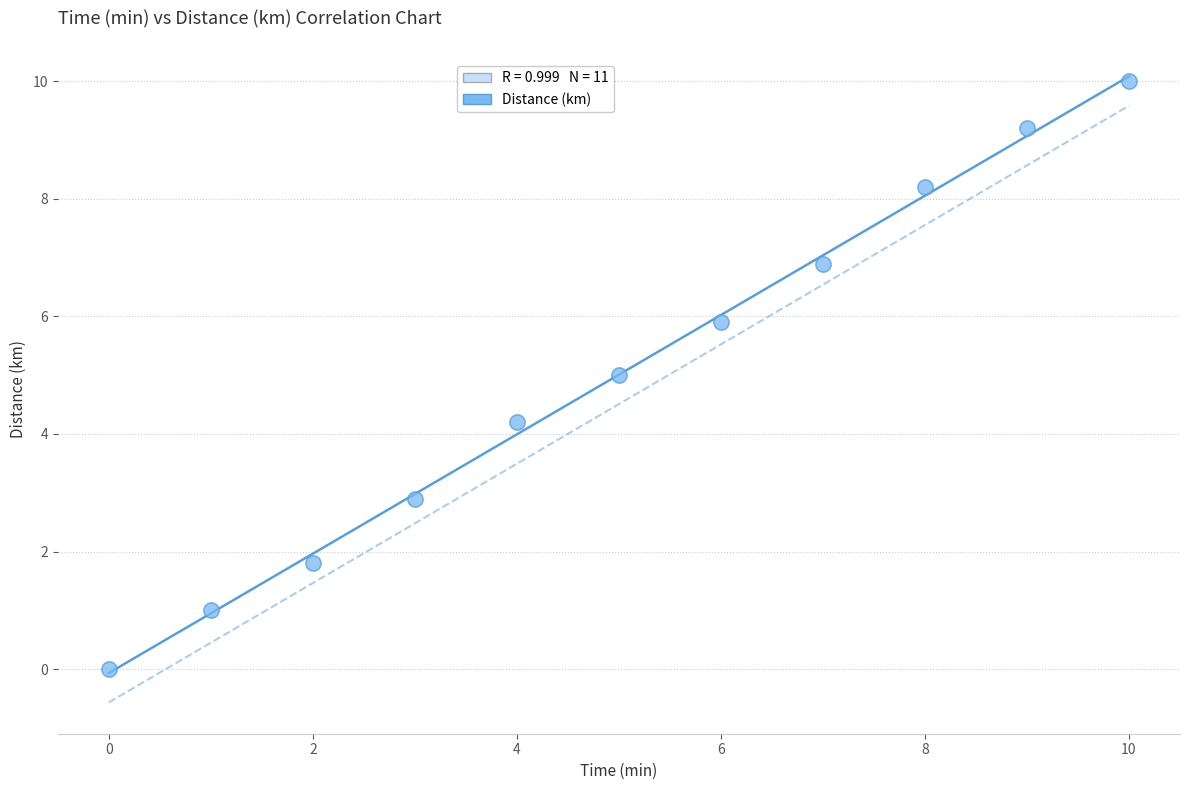

What is the range of Y values (max minus min)?

10.0